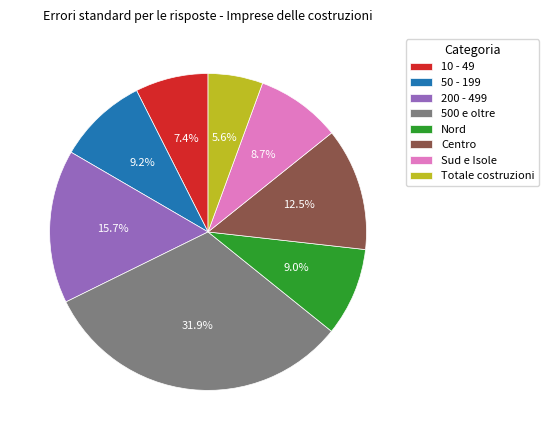

Combined, do 10 - 49 and 500 e oltre account for over 50%?

No